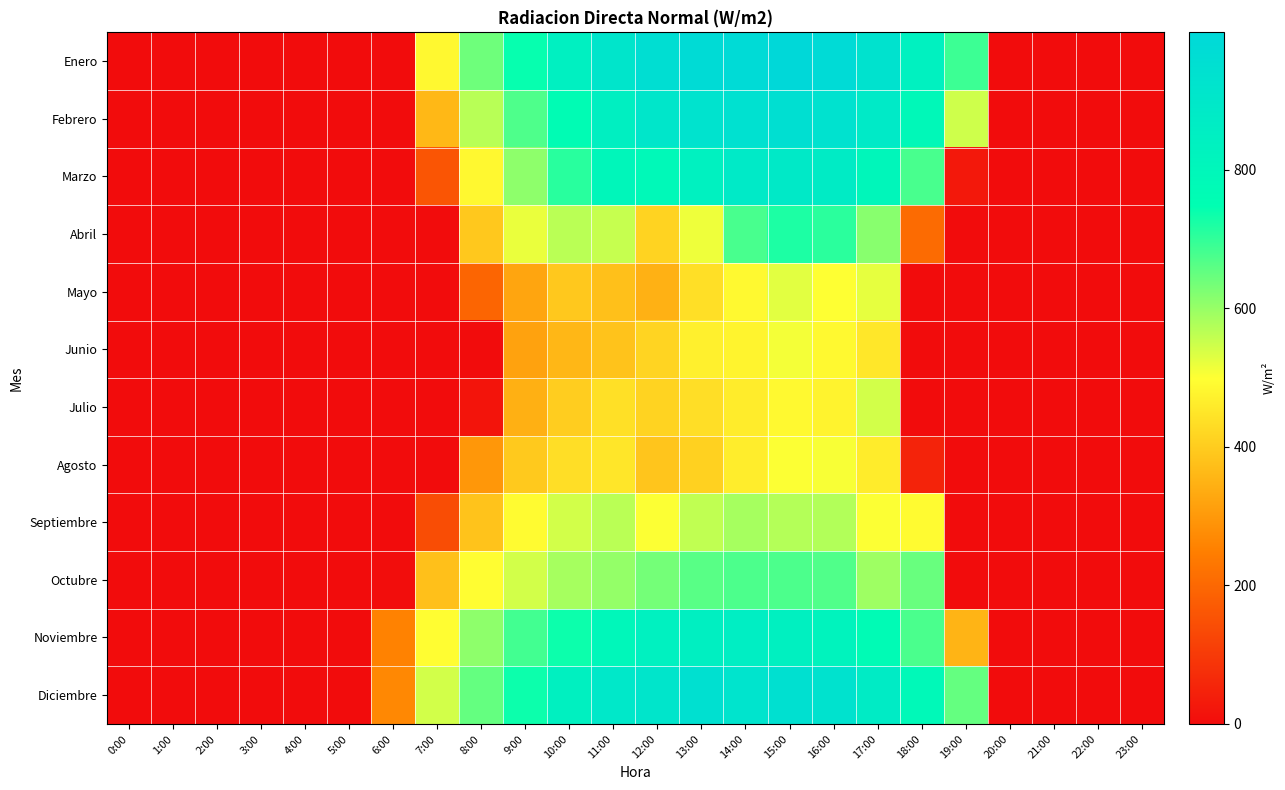

Which series has the largest total across all categories?

Enero